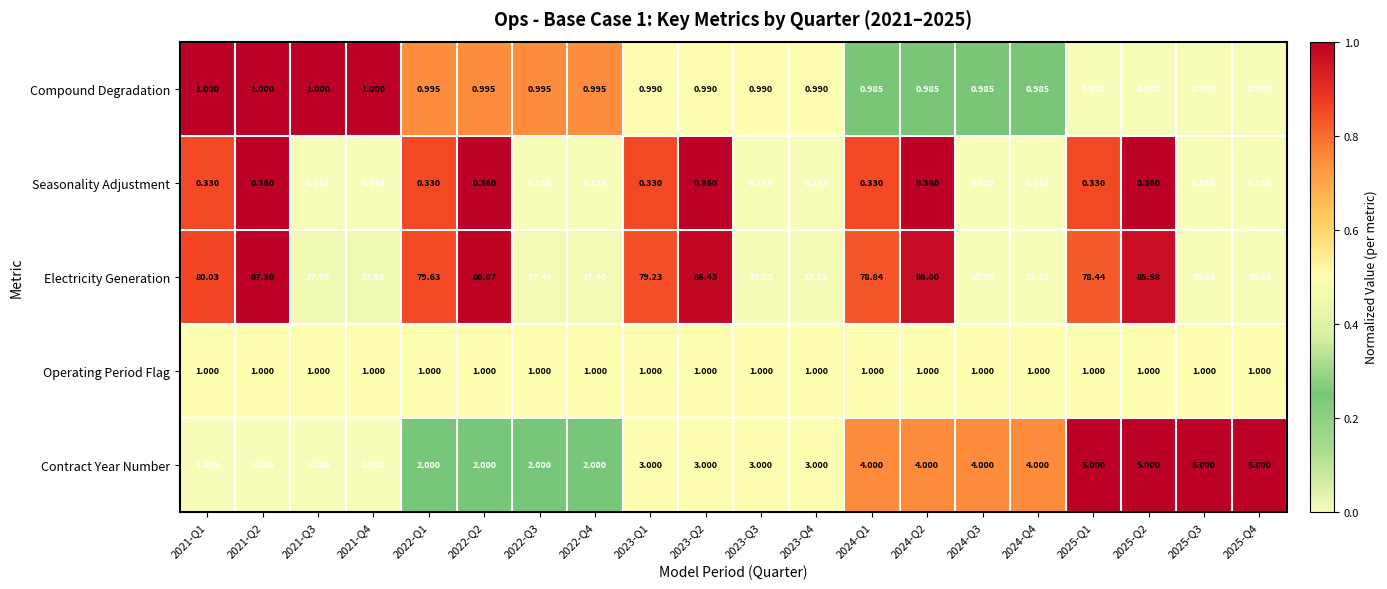

Which series has the largest total across all categories?

Electricity Generation